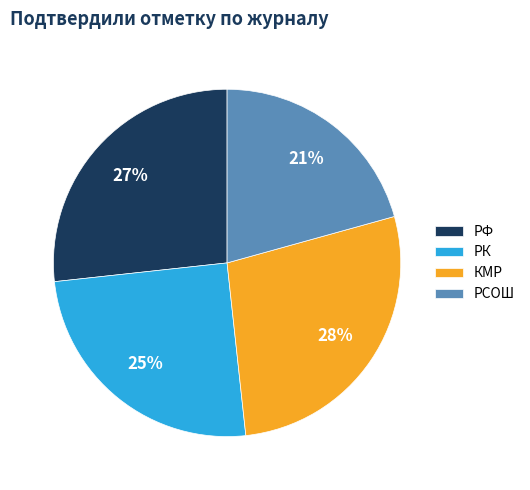

To the nearest percent, what is the difference between the largest and smallest slice percentages?

7%